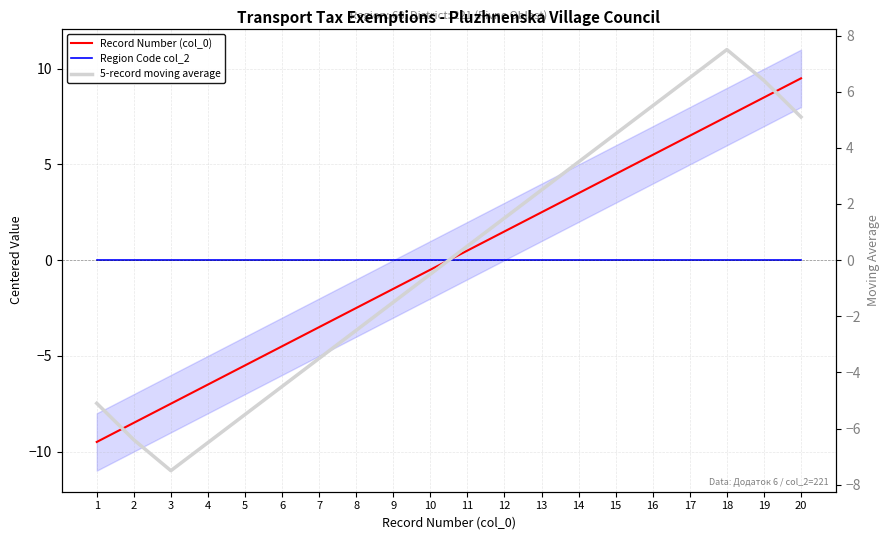

Rank the series at 2 from lowest to highest value.

Record Number (col_0, centered), 5-record moving average, Region Code col_2 (centered)